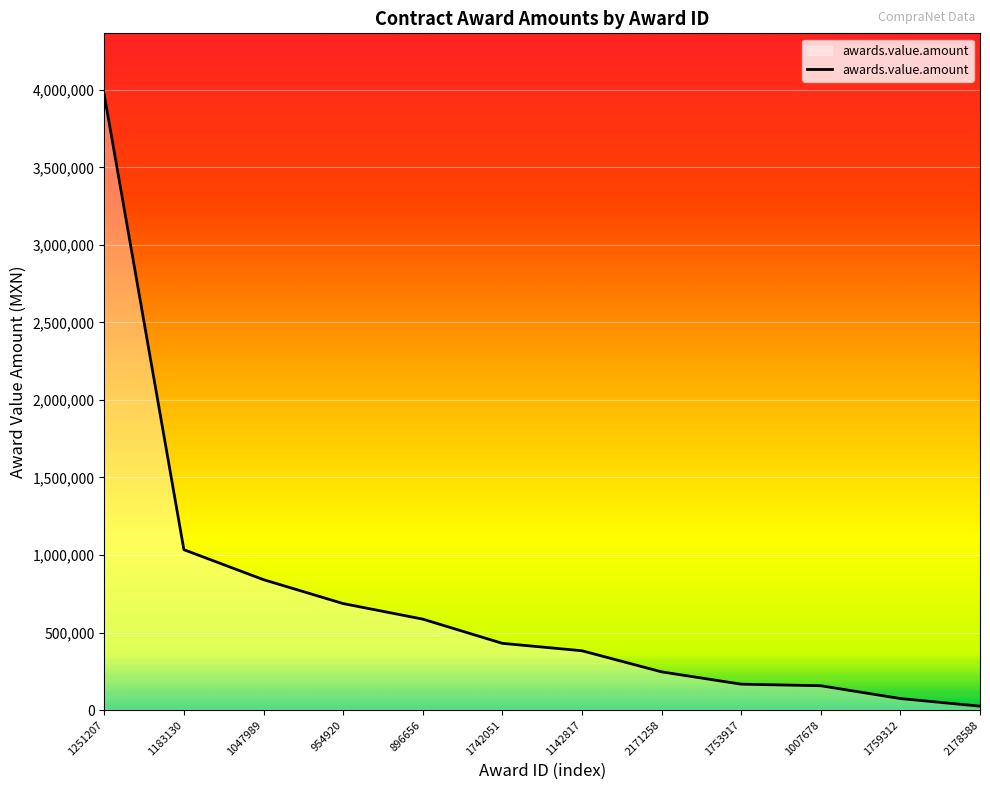

What value does the data have at 2171258?

246400.0